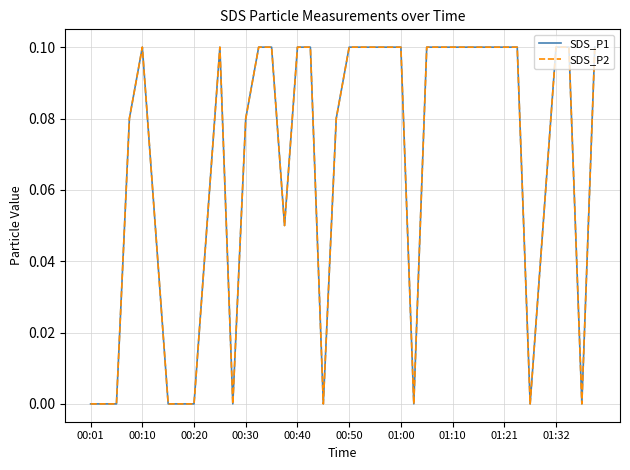

Does the chart have visible grid lines?

Yes